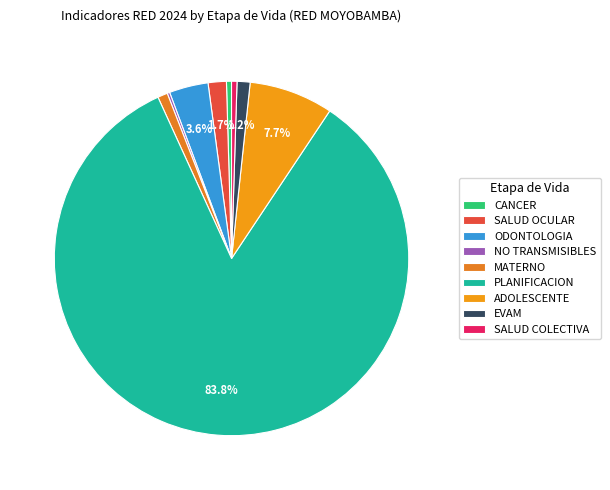

Which category has the biggest portion of the pie?

PLANIFICACION